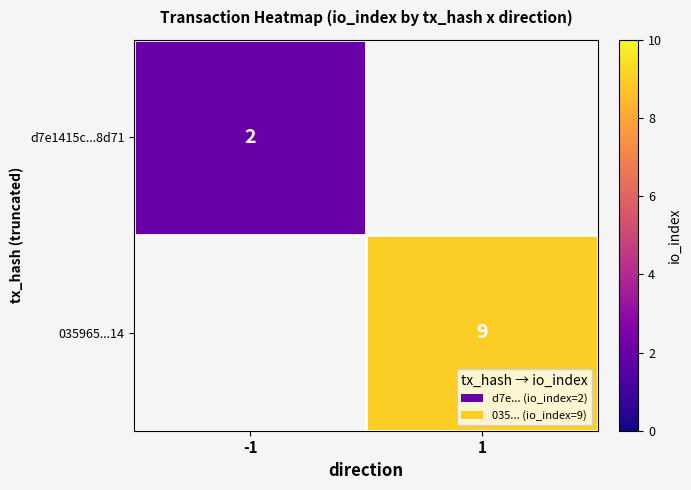

Is it true that d7e1415c...8d71 equals 1 at -1?

False